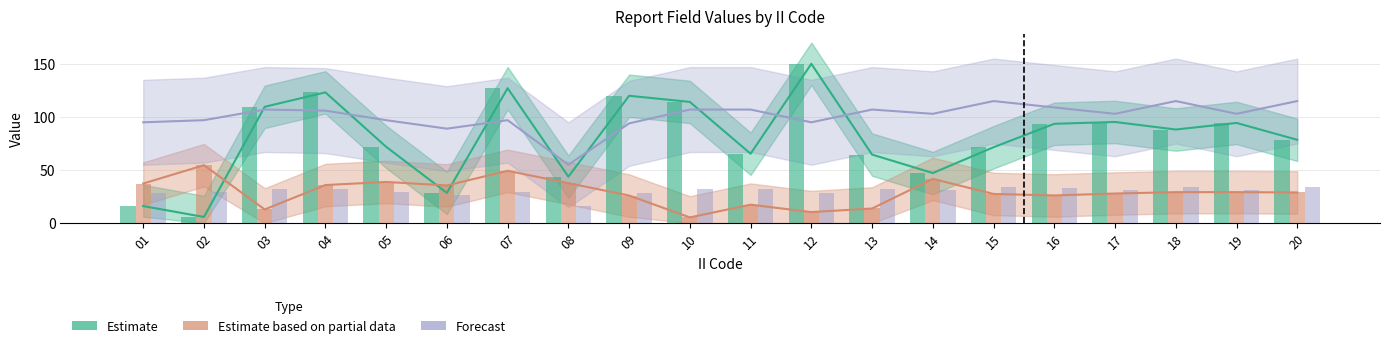

Between 12 and 20, which series saw the biggest shift?

Estimate (LONG)